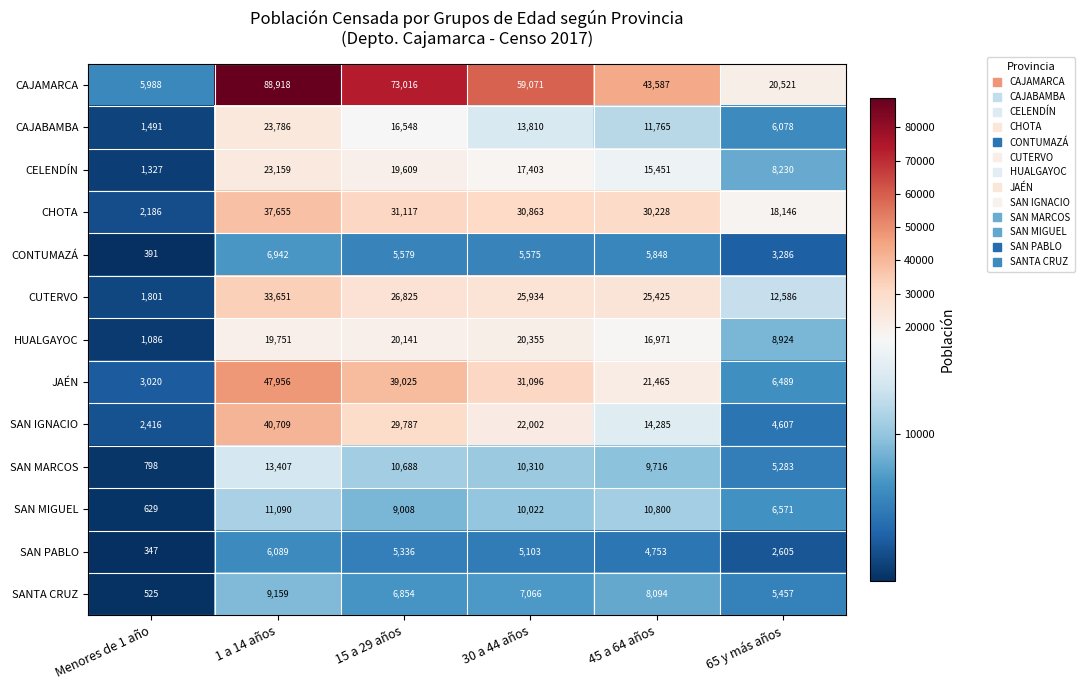

At which category is the sum across all series the highest?

1 a 14 años